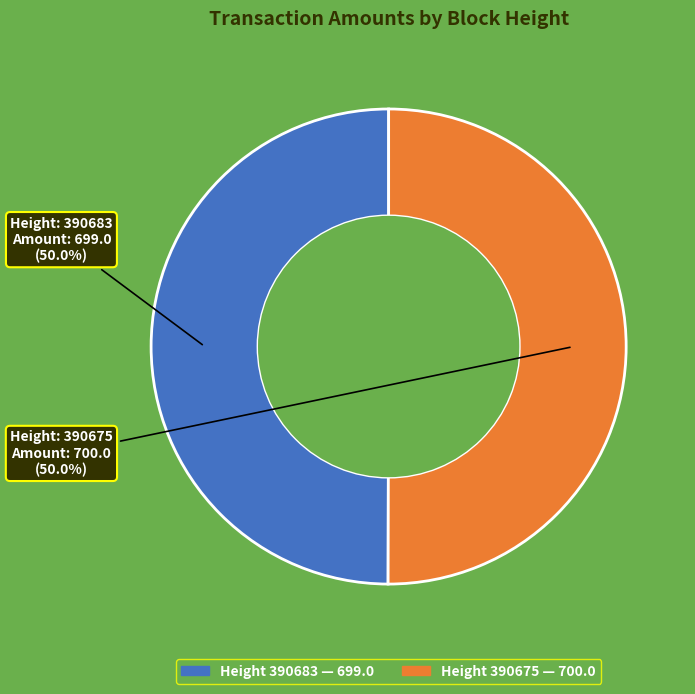

Which category has the smallest portion of the pie?

390683